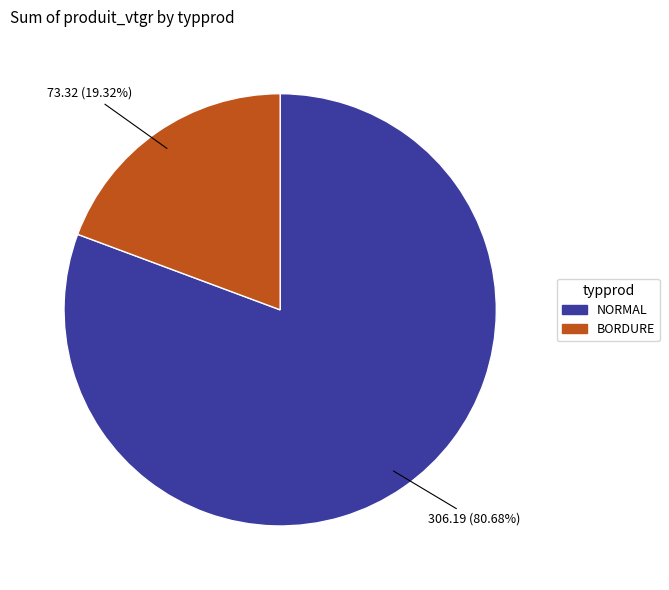

Which slice is the smallest?

BORDURE